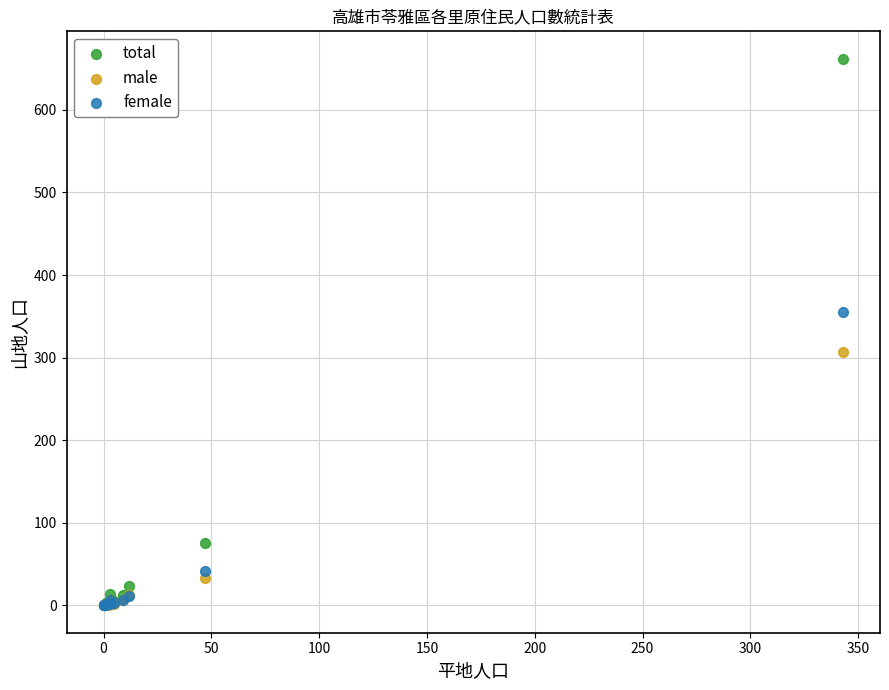

Which series reaches the maximum Y coordinate?

total